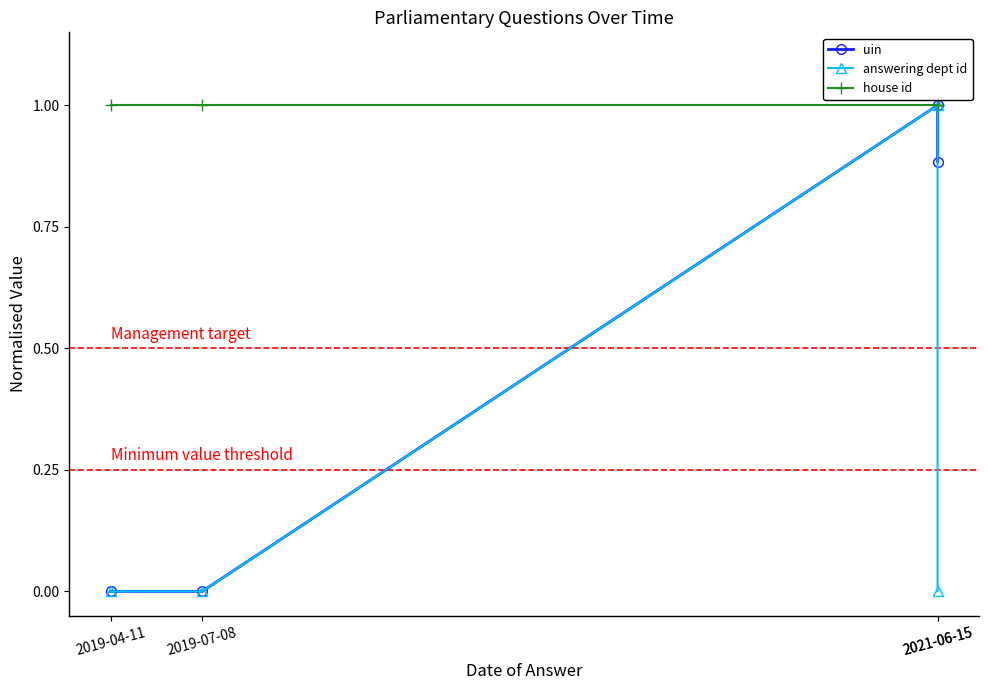

What is the value of the uin point at the 3rd from the left?

1.0